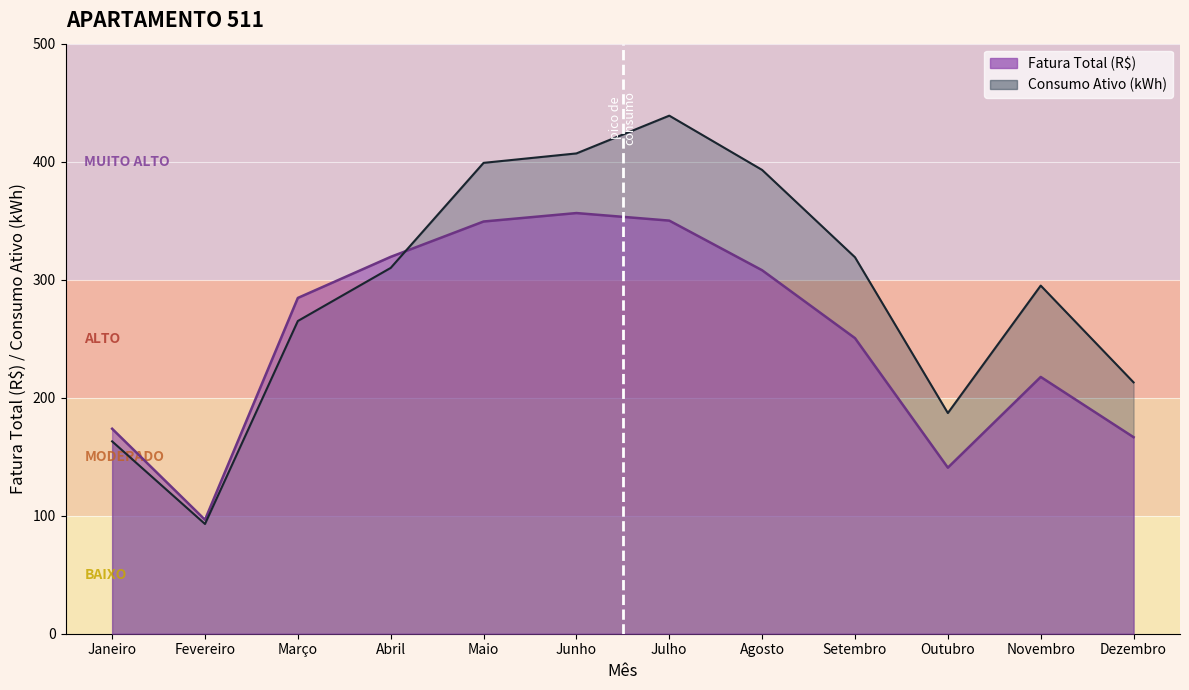

Reading left to right, list all the values displayed in this chart.

Fatura Total (R$): 173.7	96.6	284.5	319.4	349.3	356.5	350.1	308.0	250.5	140.7	217.6	166.5
Consumo Ativo (kWh): 163.0	93.0	265.0	310.0	399.0	407.0	439.0	393.0	319.0	187.0	295.0	213.0